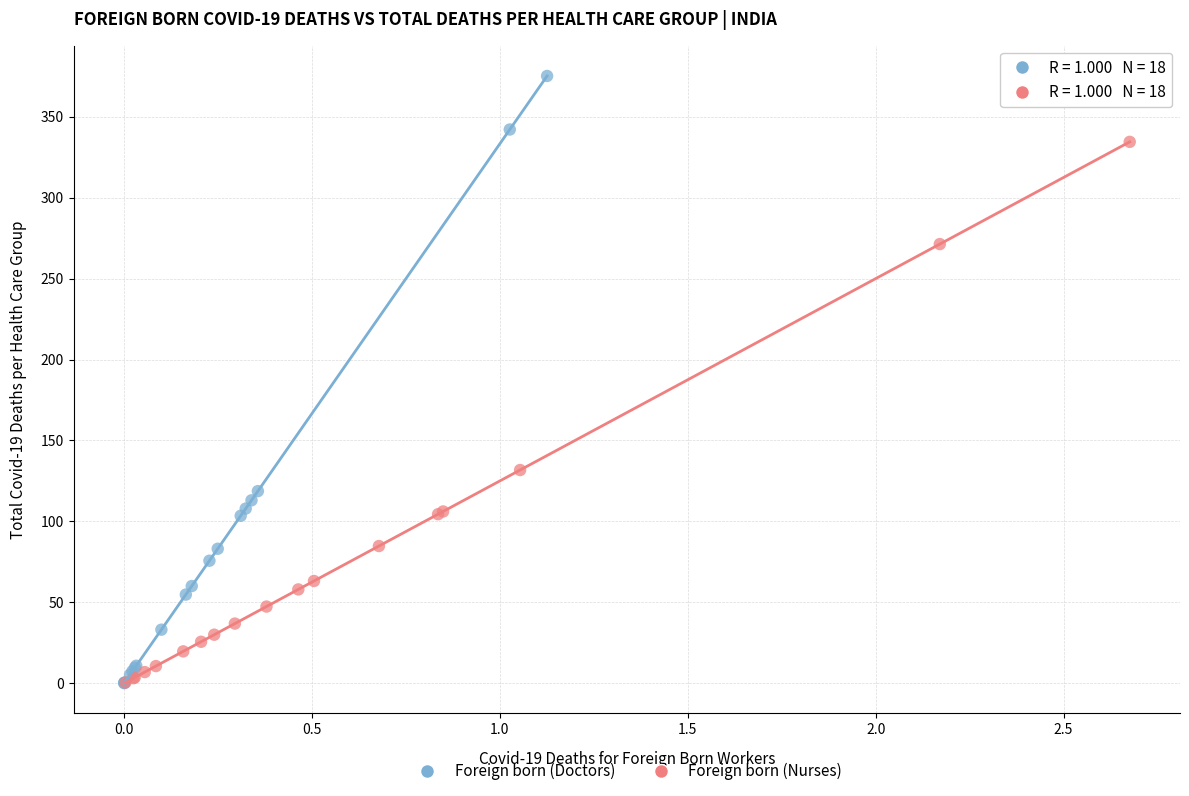

What are all the series names shown in the legend?

Foreign born (Doctors), Foreign born (Nurses)